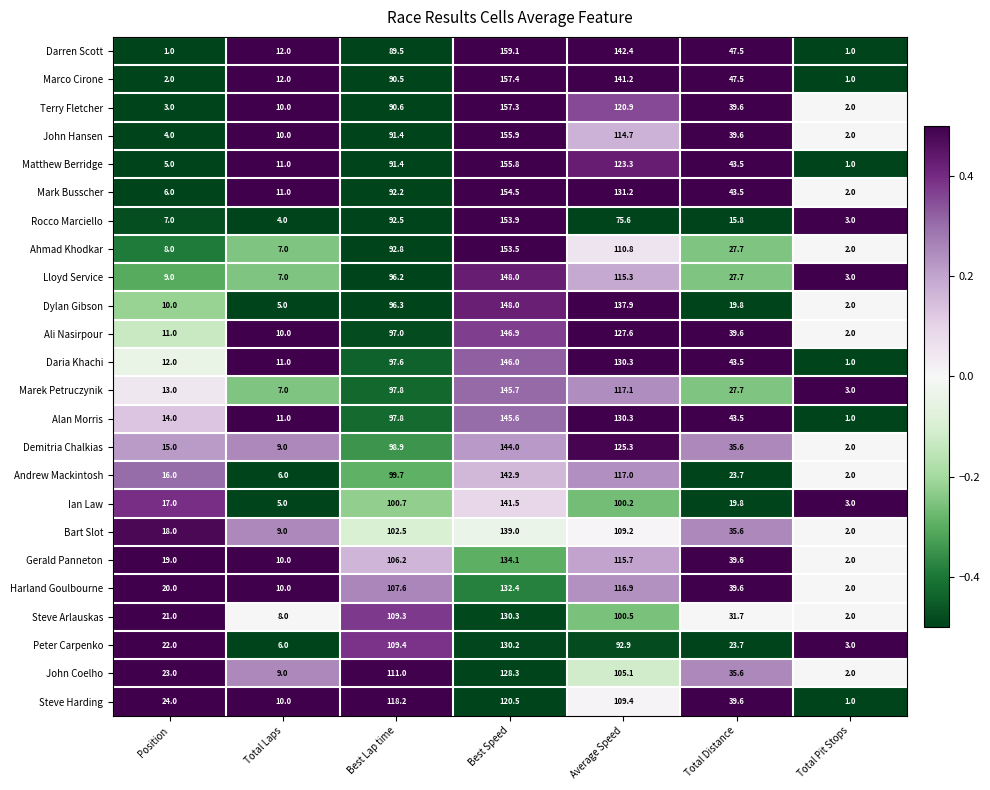

The value of Terry Fletcher at Position is 3.0. True or false?

True